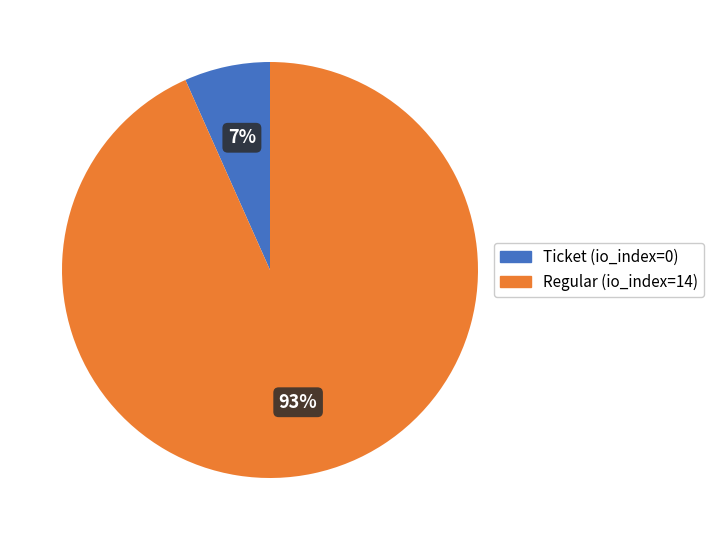

Is there a majority slice in this chart?

Yes